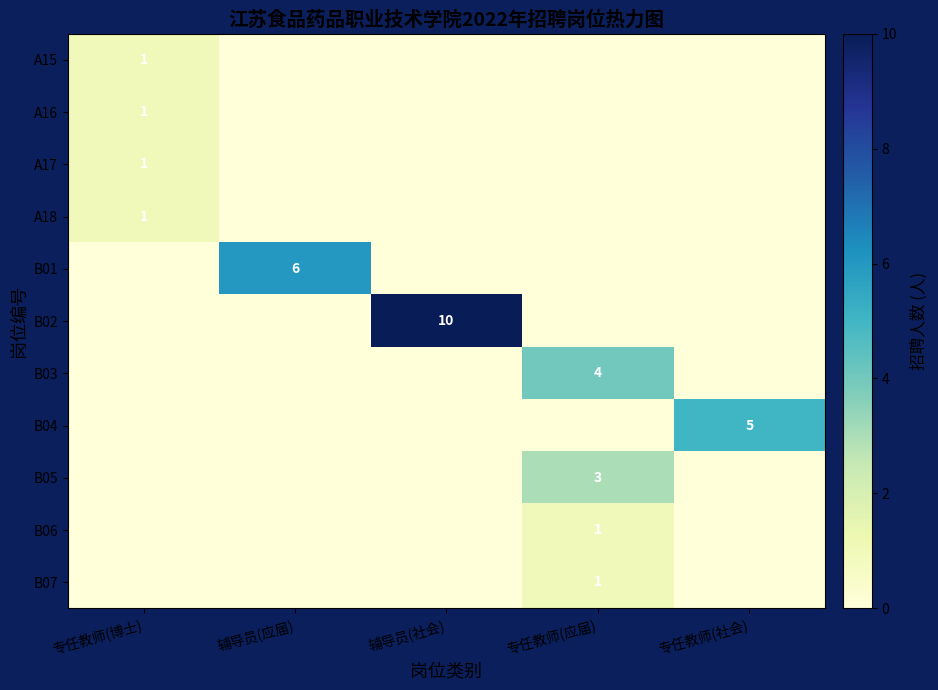

True or false: B04 has a value of 8 at 专任教师(社会).

False